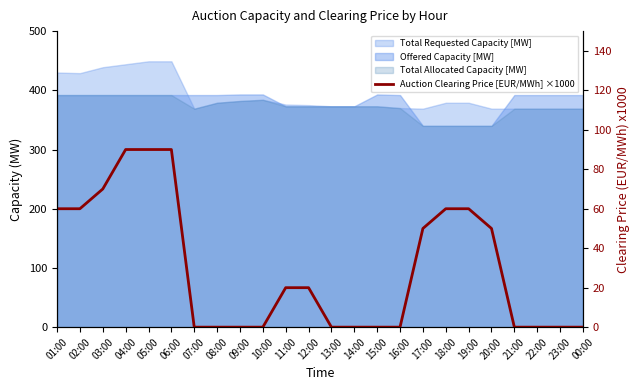

True or false: there are more than 0 points higher than both neighbors.

False